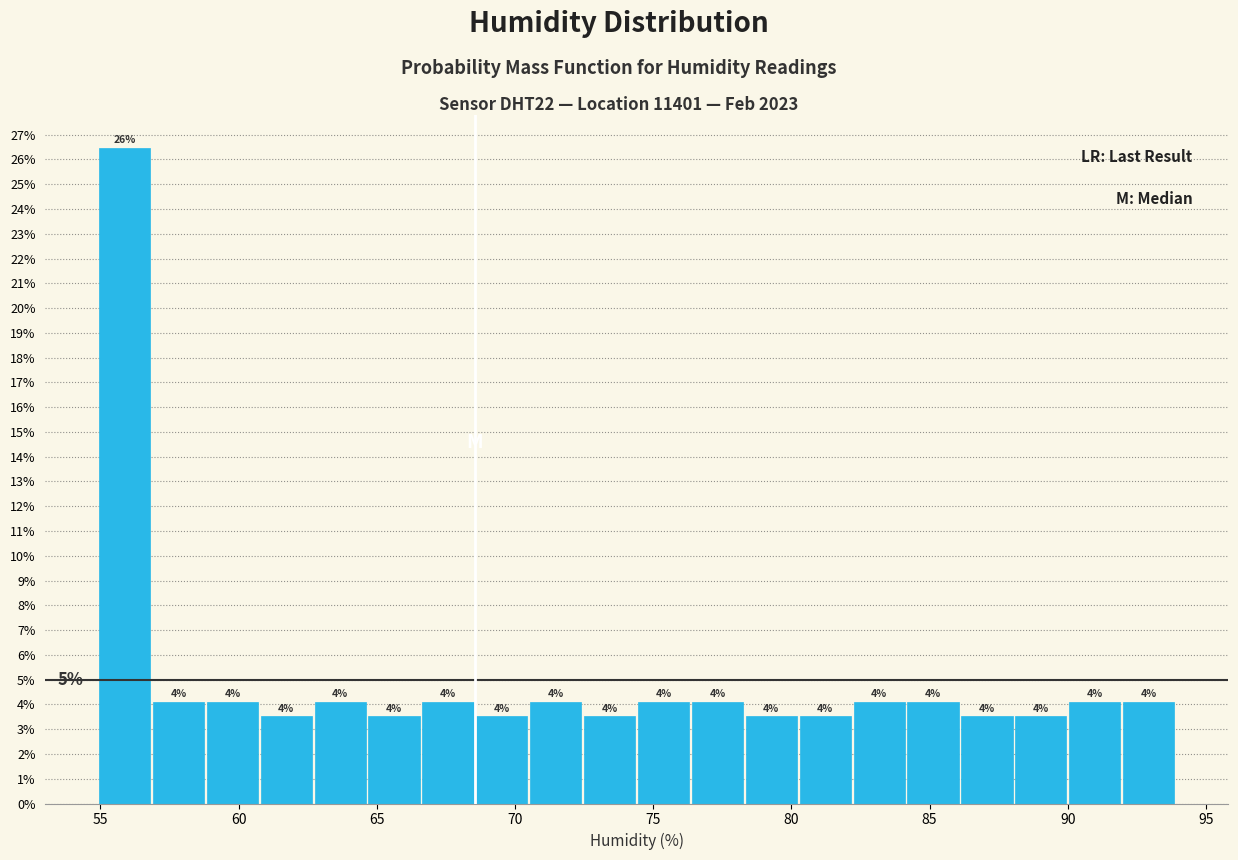

Read against the x-axis, roughly where is the centre of the tallest bar?

56.0